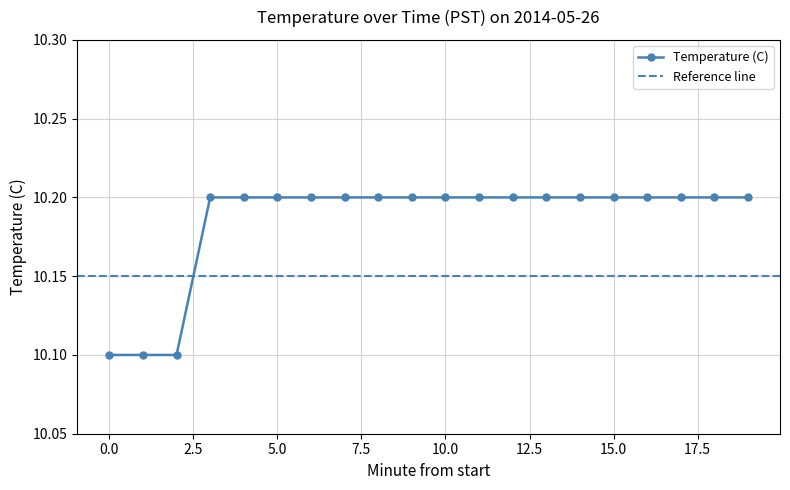

The value at 12 is 7.1. True or false?

False